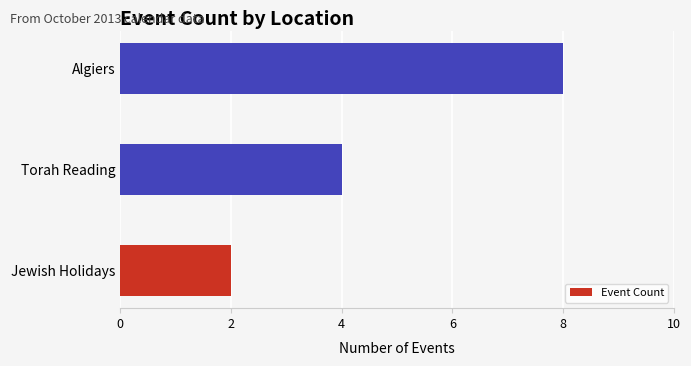

Approximately how many times larger is the value at Algiers compared to Torah Reading?

2.0